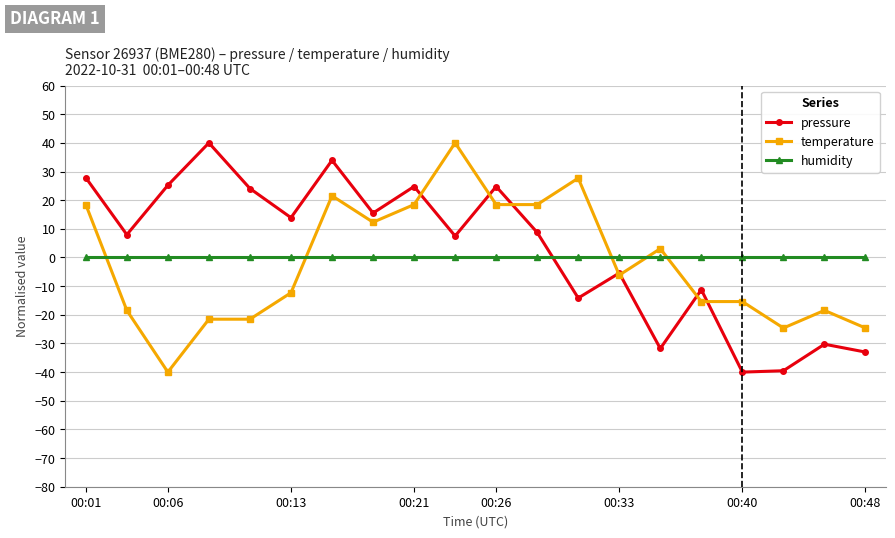

True or false: humidity and temperature intersect in this chart.

True